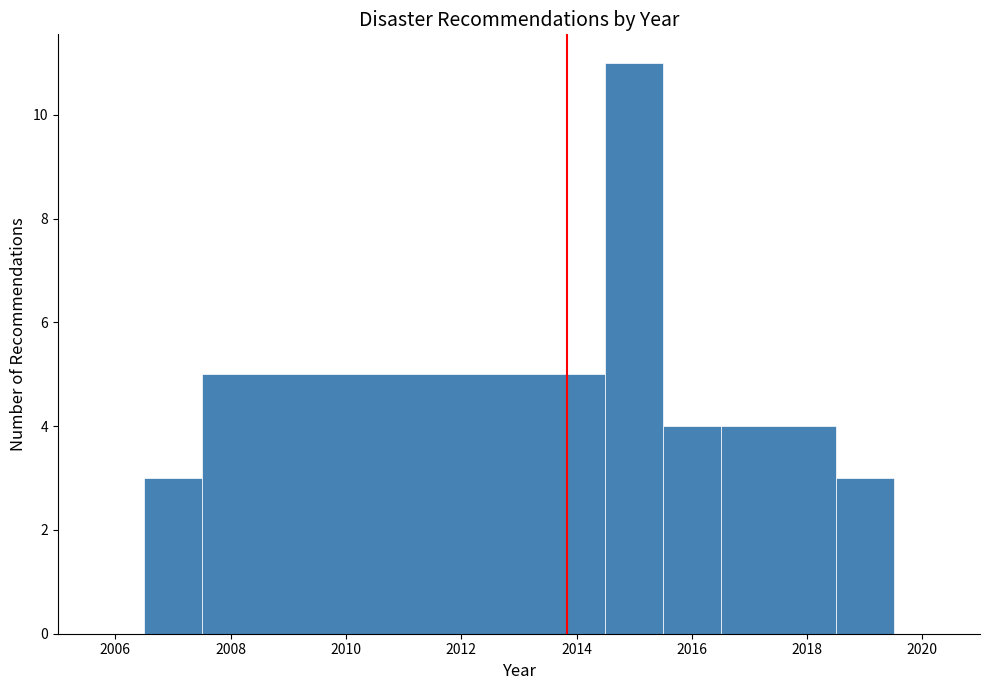

How tall is the bar that spans 2007.5 to 2014.5 on the x-axis? Neither the bar edges nor the heights are printed on the chart, so give them approximately, as read against the axes.

5